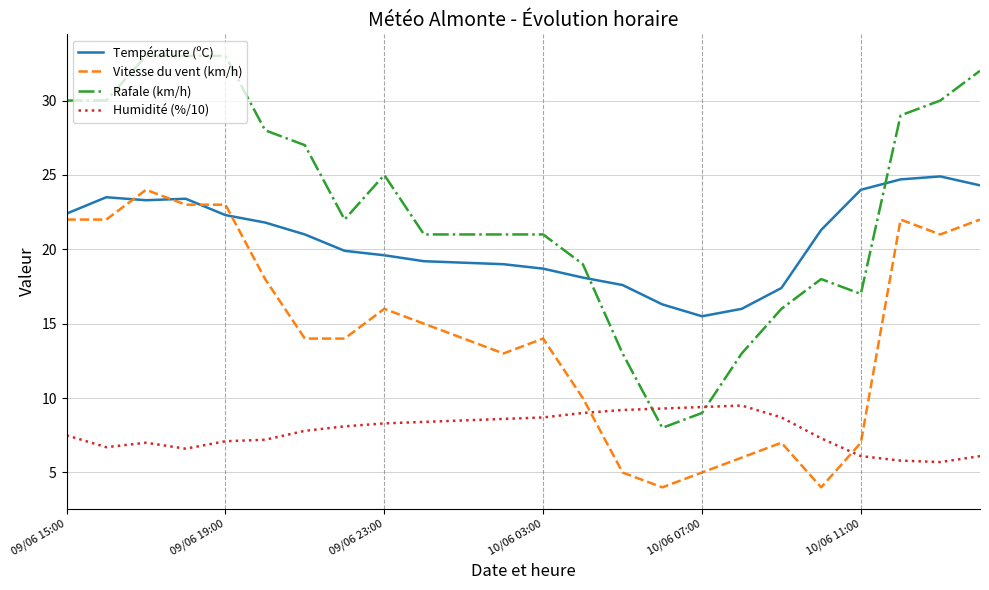

True or false: Humidité (%/10) and Température (ºC) intersect in this chart.

False